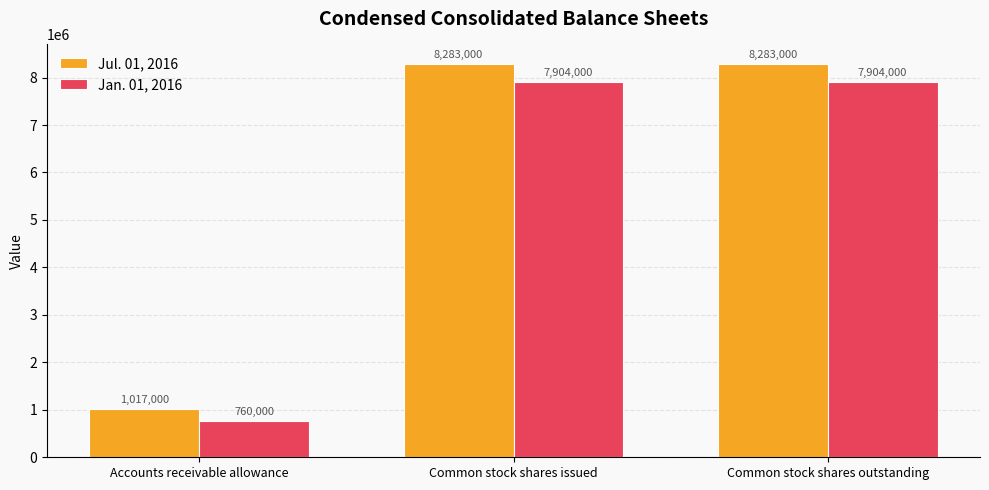

What is the average value of the Jul. 01, 2016 series?

5861000